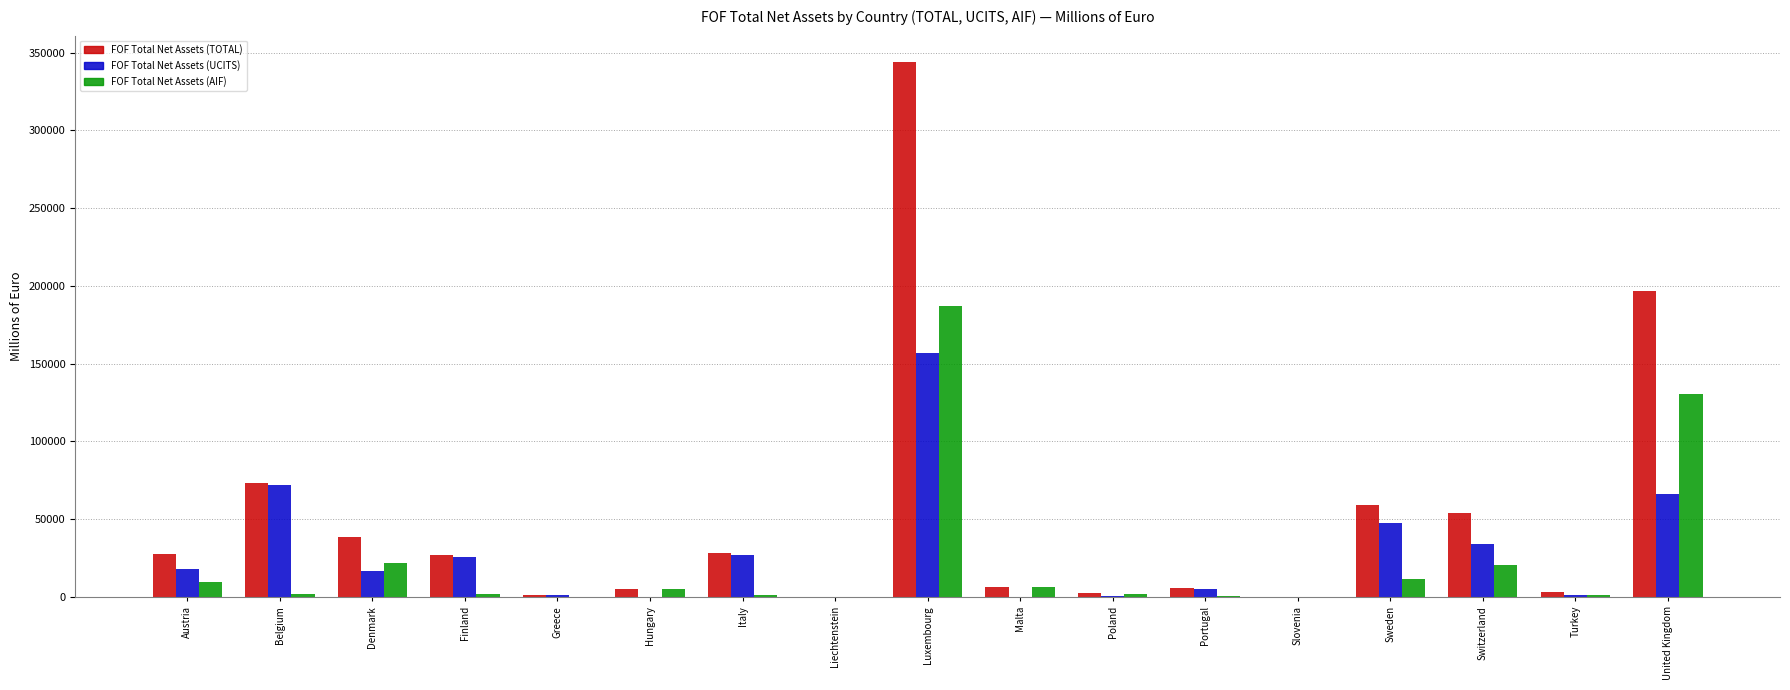

Is it true that FOF Total Net Assets (UCITS) equals 89394.6 at United Kingdom?

False